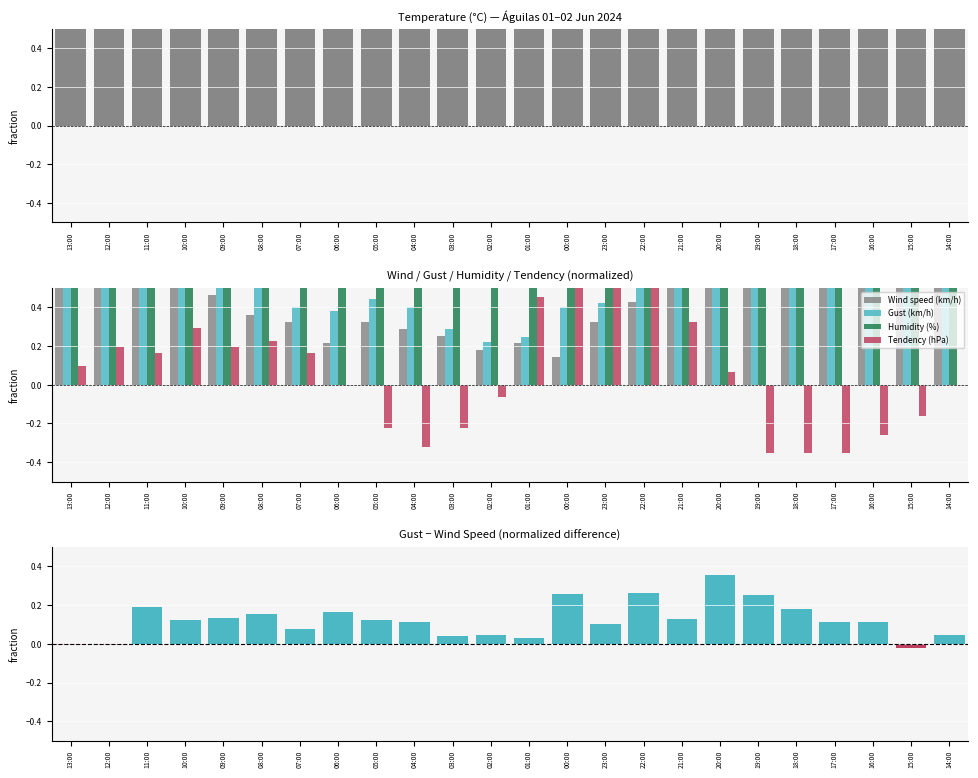

Is it true that Humidity (%) equals 1.5 at 02:00?

False